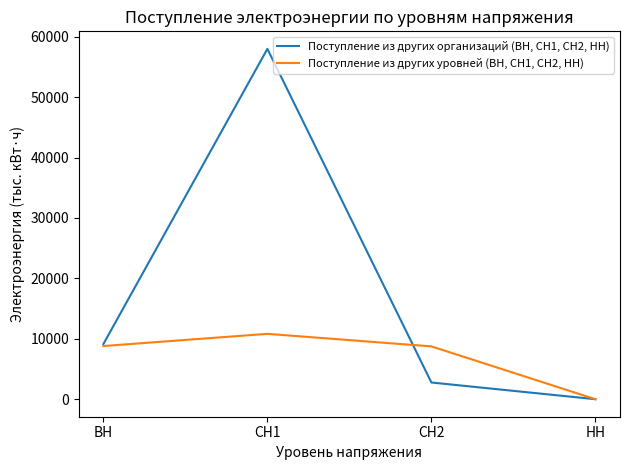

Is the value of Поступление из других уровней (ВН, СН1, СН2, НН) at НН greater than the value of Поступление из других организаций (ВН, СН1, СН2, НН) at СН1?

No